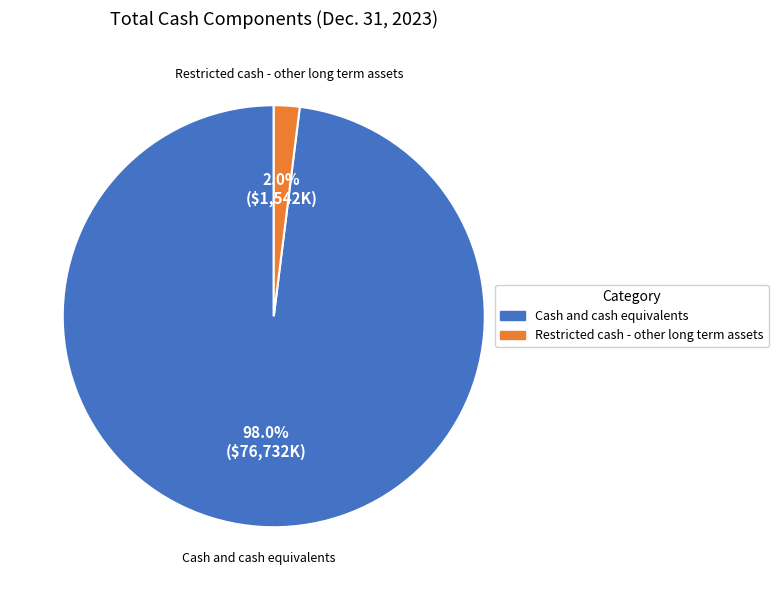

How many slices are in this pie chart?

2